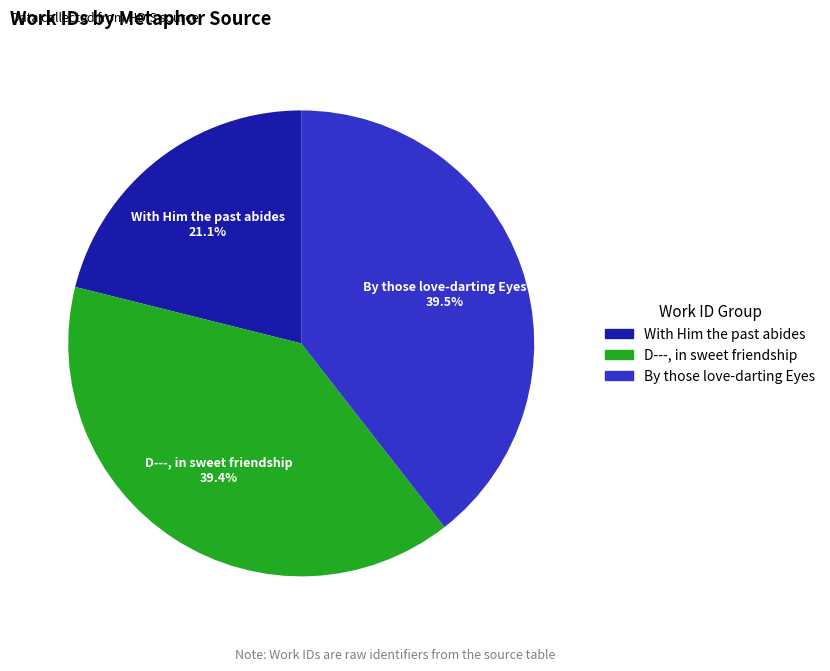

Between D---, in sweet friendship and With Him the past abides, which is larger?

D---, in sweet friendship